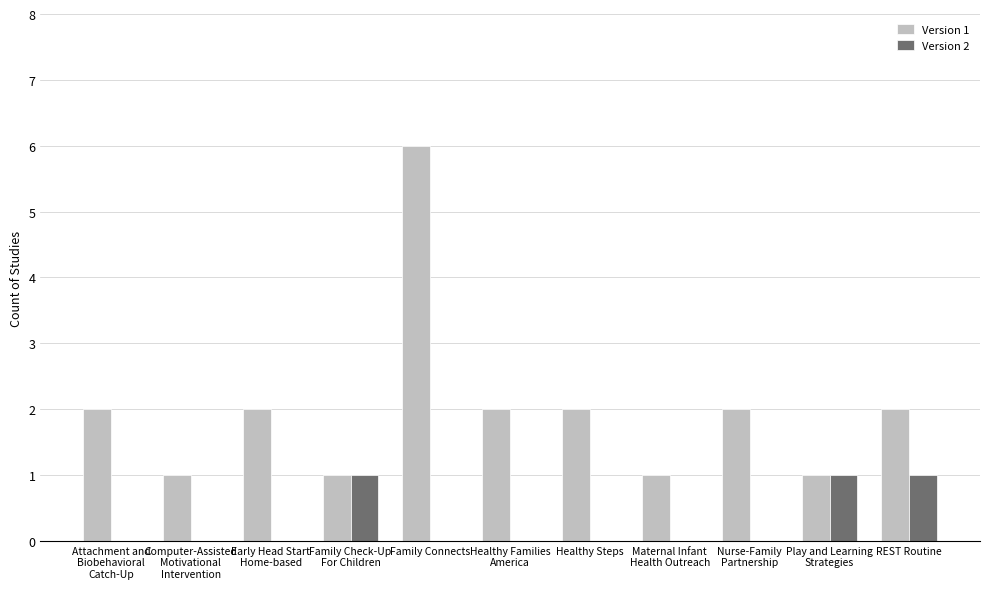

Which series changed the most between Healthy Steps and REST Routine?

Version 2